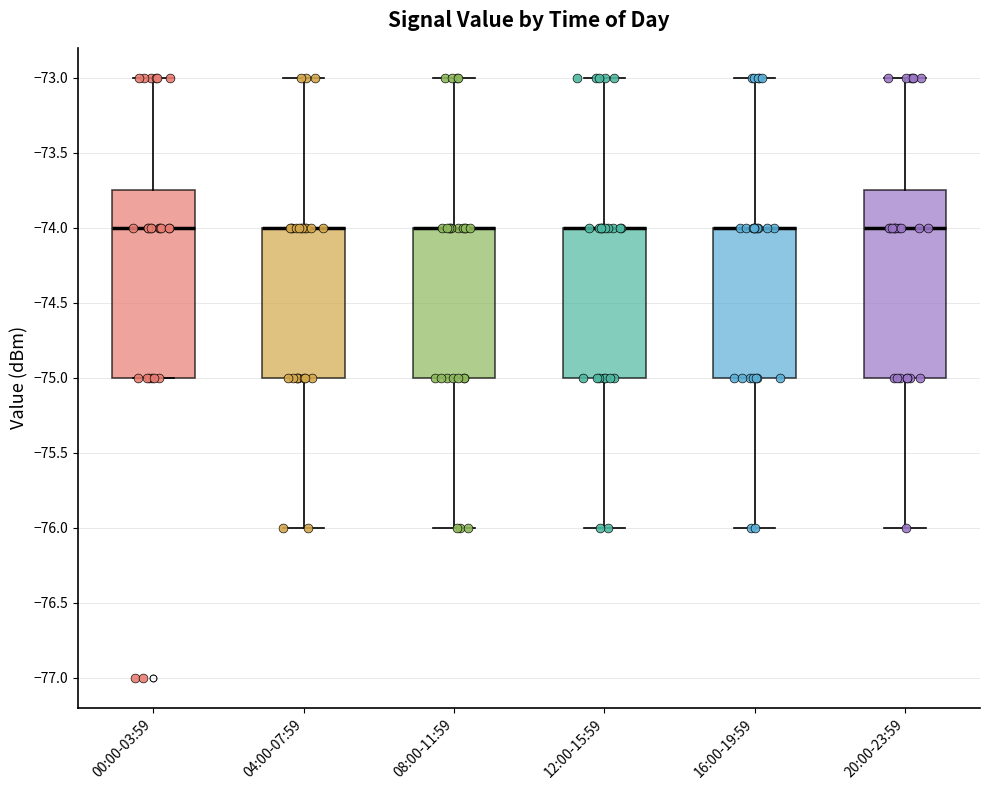

Reading left to right, read every box against the y-axis: the position of its median line, the range the box covers, and the ends of its whiskers. The values are not printed on the chart, so give them approximately, as read against the axis.

00:00-03:59: median -74.00, box -75.00 to -73.75, whiskers -75.00 to -73.00
04:00-07:59: median -74.00 (drawn on the box's upper edge), box -75.00 to -74.00, whiskers -76.00 to -73.00
08:00-11:59: median -74.00 (drawn on the box's upper edge), box -75.00 to -74.00, whiskers -76.00 to -73.00
12:00-15:59: median -74.00 (drawn on the box's upper edge), box -75.00 to -74.00, whiskers -76.00 to -73.00
16:00-19:59: median -74.00 (drawn on the box's upper edge), box -75.00 to -74.00, whiskers -76.00 to -73.00
20:00-23:59: median -74.00, box -75.00 to -73.75, whiskers -76.00 to -73.00